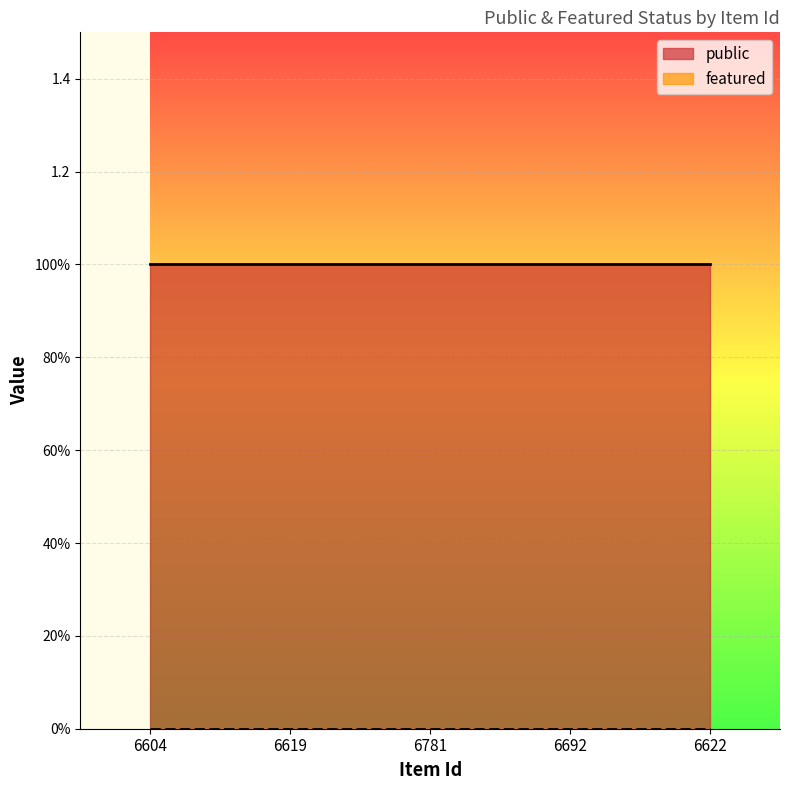

True or false: public and featured cross at least once.

False